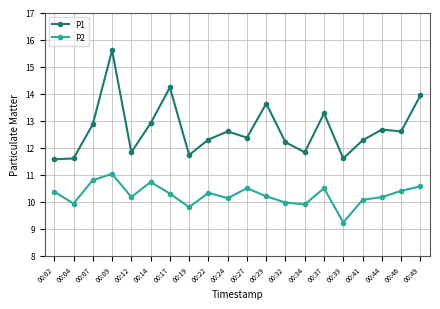

At which label does P1 first exceed 12?

00:07